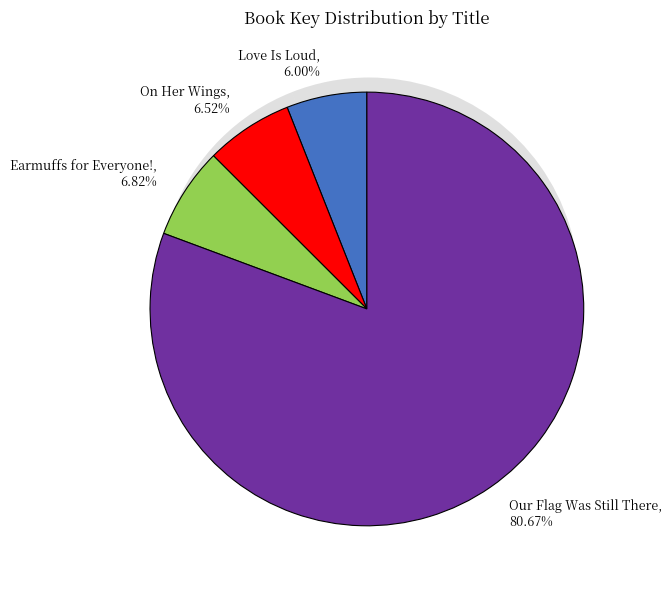

Which category accounts for the majority?

Our Flag Was Still There